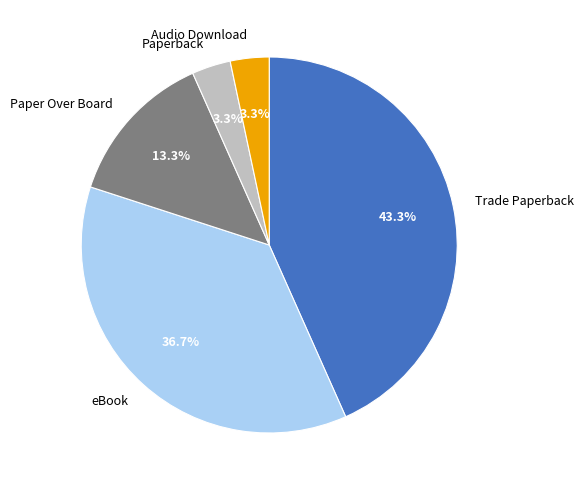

What percentage is the eBook slice, to the nearest percent?

37%